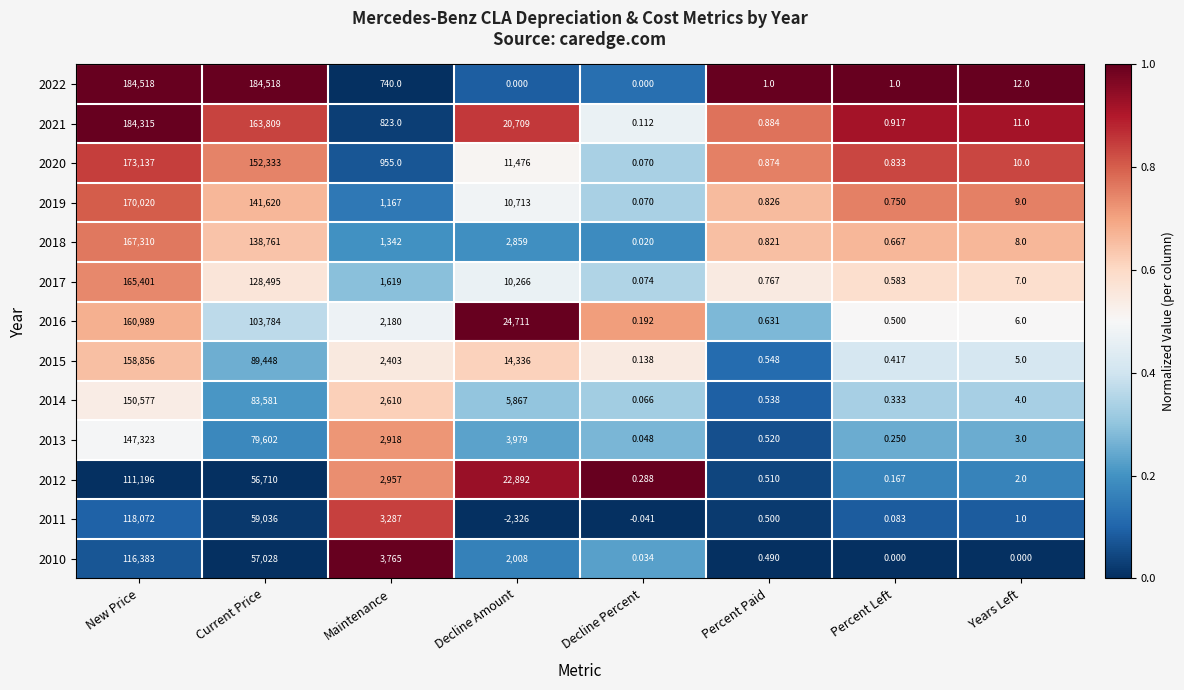

At which category is the sum across all series the highest?

New Price